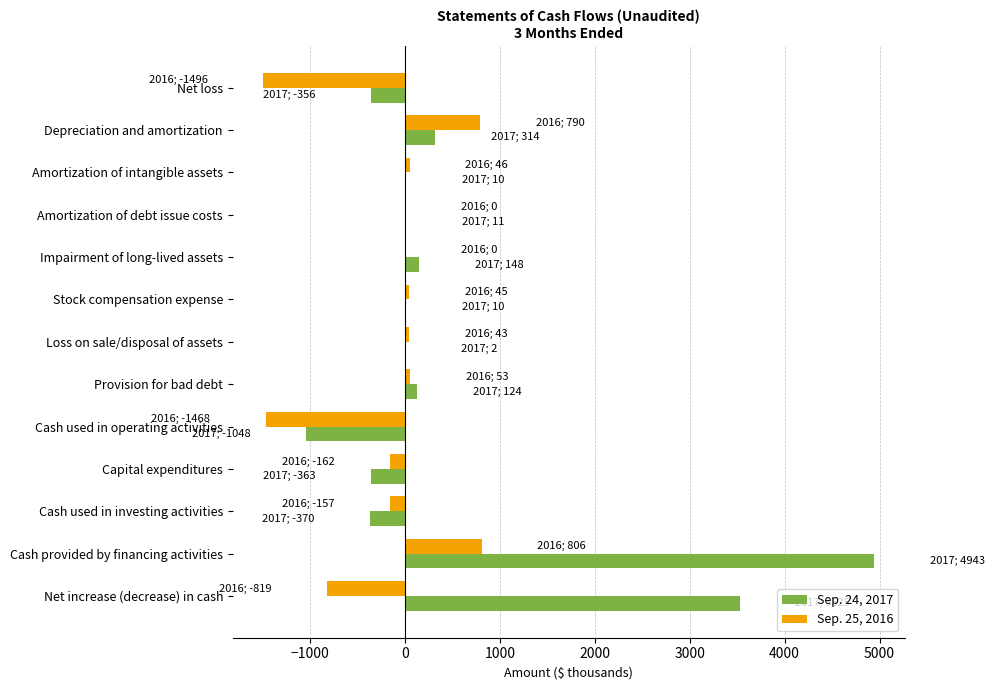

At which category is the sum across all series the highest?

Cash provided by financing activities